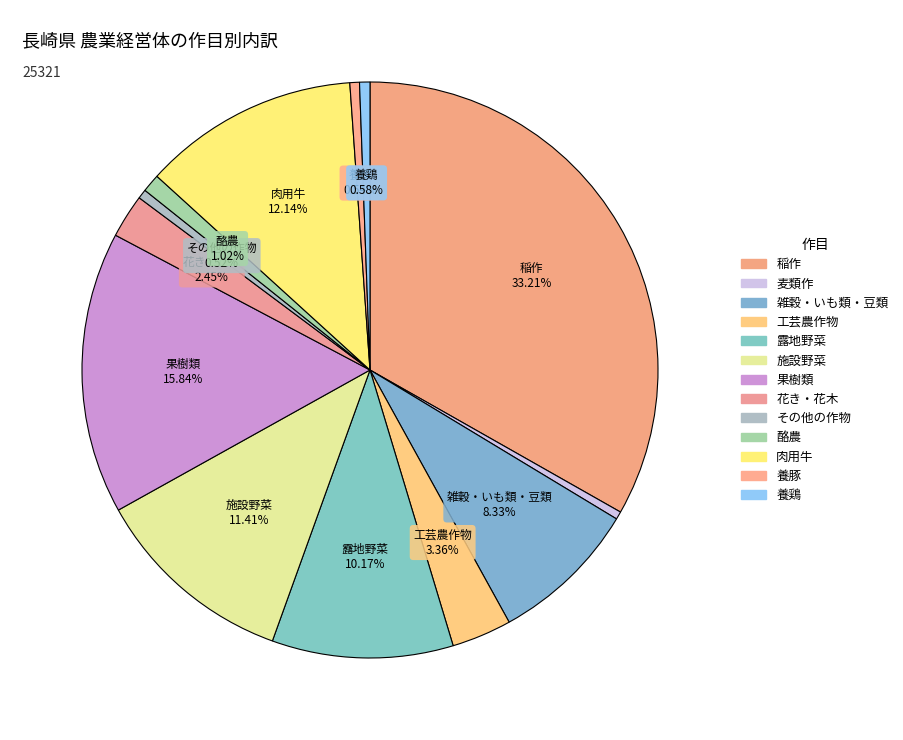

Approximately how many times larger is the value at 稲作 compared to 養豚?

61.8